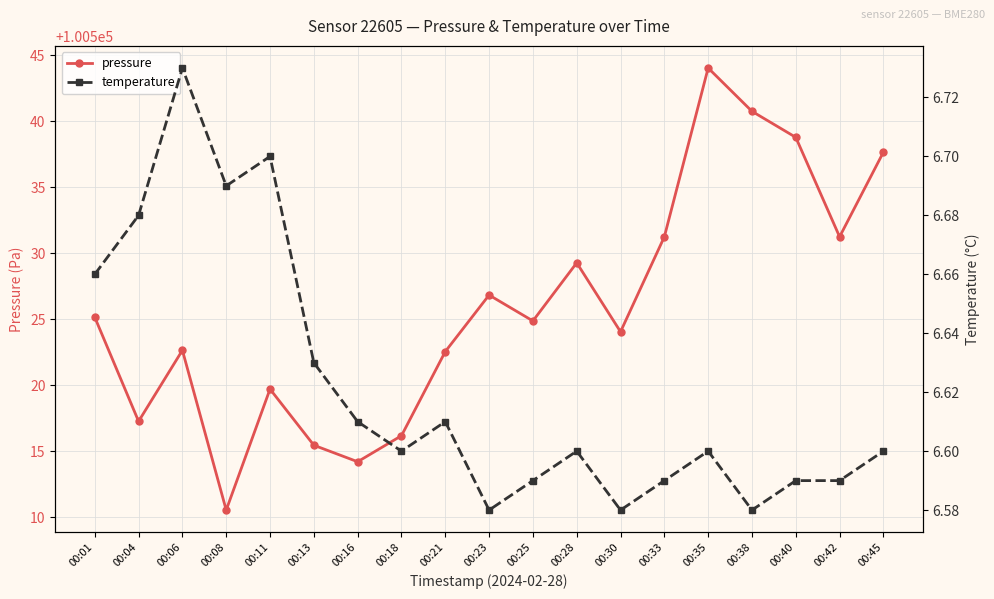

True or false: temperature and pressure intersect in this chart.

False